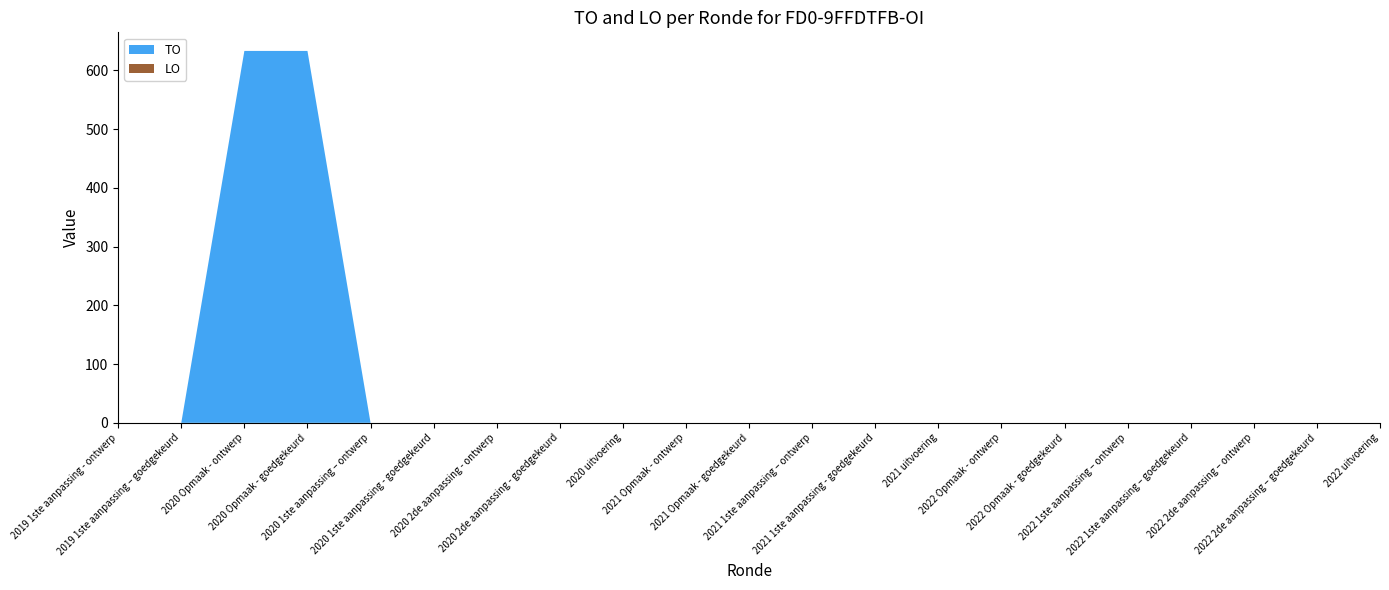

Reading left to right, transcribe all the data shown in this chart.

TO: 2019 1ste aanpassing - ontwerp=0	2019 1ste aanpassing – goedgekeurd=0	2020 Opmaak - ontwerp=633	2020 Opmaak - goedgekeurd=633	2020 1ste aanpassing – ontwerp=0	2020 1ste aanpassing - goedgekeurd=0	2020 2de aanpassing - ontwerp=0	2020 2de aanpassing - goedgekeurd=0	2020 uitvoering=0	2021 Opmaak - ontwerp=0	2021 Opmaak - goedgekeurd=0	2021 1ste aanpassing – ontwerp=0	2021 1ste aanpassing - goedgekeurd=0	2021 uitvoering=0	2022 Opmaak - ontwerp=0	2022 Opmaak - goedgekeurd=0	2022 1ste aanpassing – ontwerp=0	2022 1ste aanpassing – goedgekeurd=0	2022 2de aanpassing – ontwerp=0	2022 2de aanpassing – goedgekeurd=0	2022 uitvoering=0
LO: 2019 1ste aanpassing - ontwerp=0	2019 1ste aanpassing – goedgekeurd=0	2020 Opmaak - ontwerp=0	2020 Opmaak - goedgekeurd=0	2020 1ste aanpassing – ontwerp=0	2020 1ste aanpassing - goedgekeurd=0	2020 2de aanpassing - ontwerp=0	2020 2de aanpassing - goedgekeurd=0	2020 uitvoering=0	2021 Opmaak - ontwerp=0	2021 Opmaak - goedgekeurd=0	2021 1ste aanpassing – ontwerp=0	2021 1ste aanpassing - goedgekeurd=0	2021 uitvoering=0	2022 Opmaak - ontwerp=0	2022 Opmaak - goedgekeurd=0	2022 1ste aanpassing – ontwerp=0	2022 1ste aanpassing – goedgekeurd=0	2022 2de aanpassing – ontwerp=0	2022 2de aanpassing – goedgekeurd=0	2022 uitvoering=0